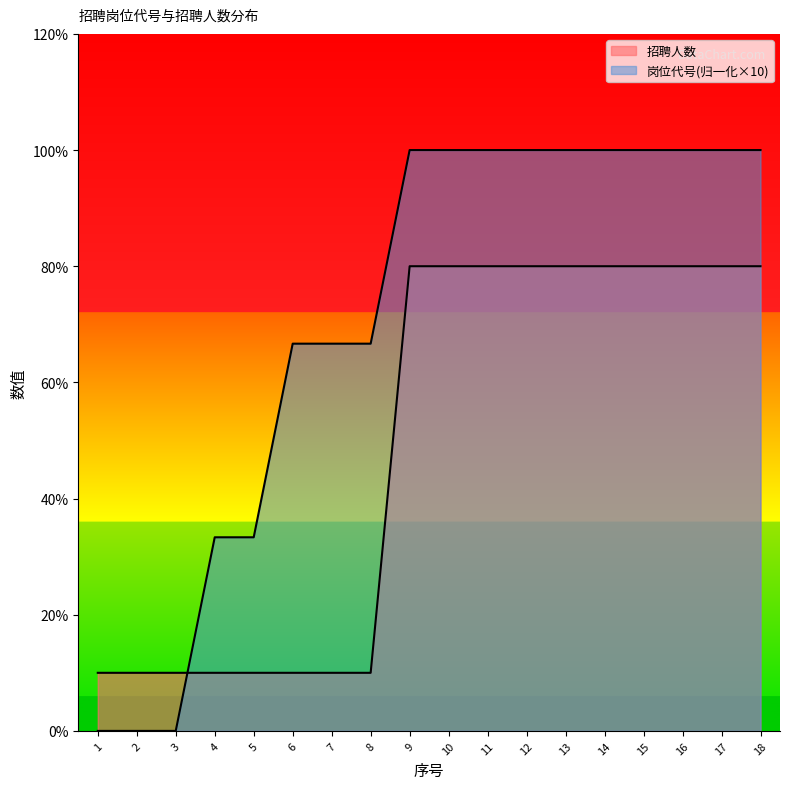

Which series ends up on top after the final intersection of 招聘人数_line and 岗位代号_line?

岗位代号_line